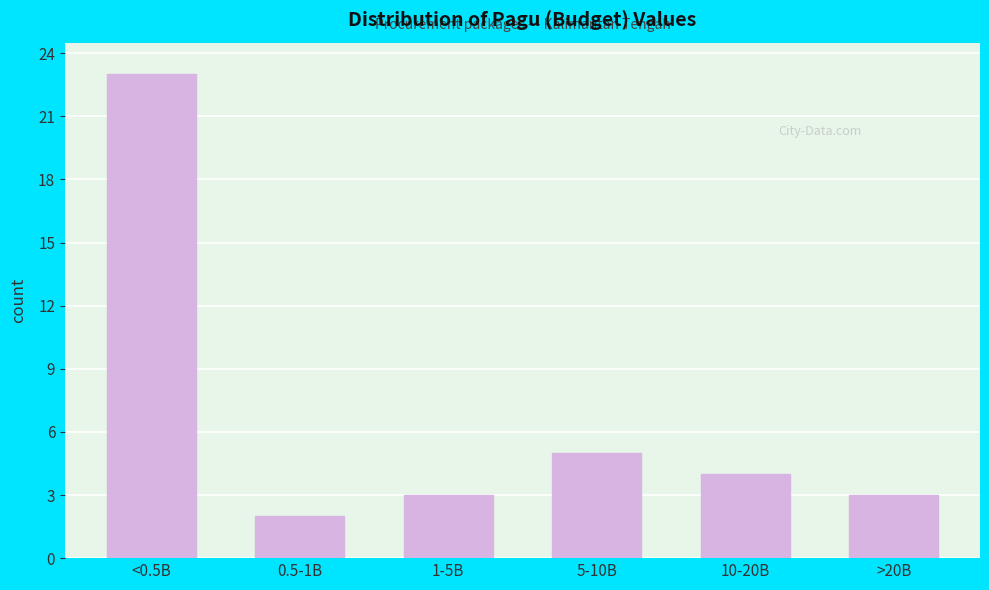

Reading left to right, transcribe all the data shown in this chart.

<0.5B=23	0.5-1B=2	1-5B=3	5-10B=5	10-20B=4	>20B=3